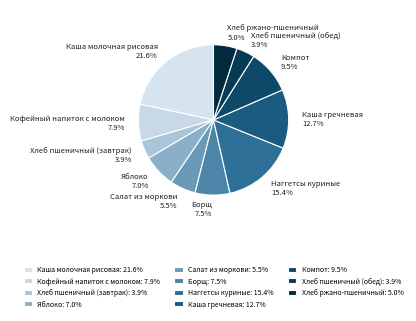

To the nearest percent, what percentage of the pie is Каша гречневая?

13%